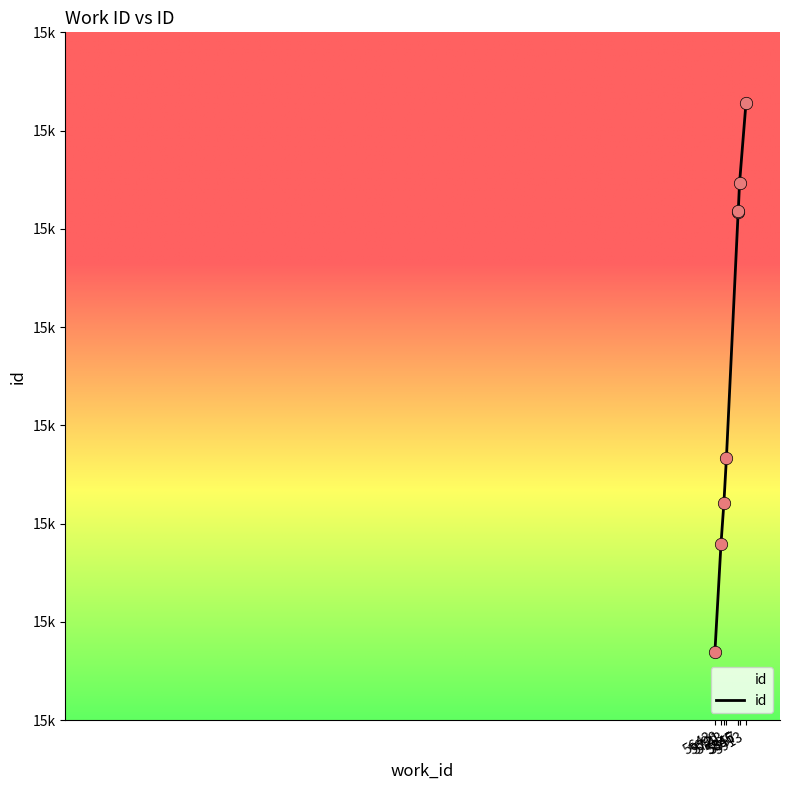

What is the ratio of the value at 5696 to the value at 5743?

1.0